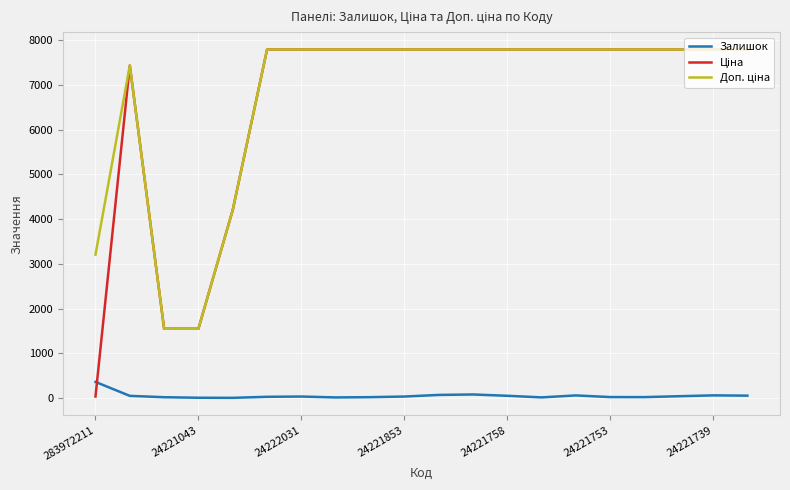

How many lines are shown in the chart?

3